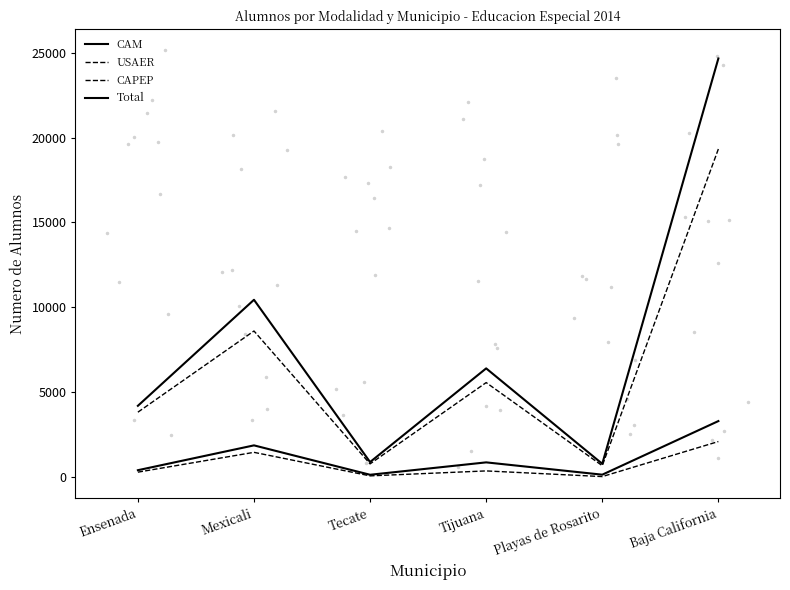

Reading left to right, list all the values displayed in this chart.

CAM: Ensenada=376	Mexicali=1841	Tecate=107	Tijuana=838	Playas de Rosarito=112	Baja California=3274
USAER: Ensenada=3799	Mexicali=8589	Tecate=750	Tijuana=5545	Playas de Rosarito=642	Baja California=19325
CAPEP: Ensenada=261	Mexicali=1430	Tecate=42	Tijuana=334	Playas de Rosarito=0	Baja California=2067
Total: Ensenada=4175	Mexicali=10430	Tecate=857	Tijuana=6383	Playas de Rosarito=754	Baja California=24666